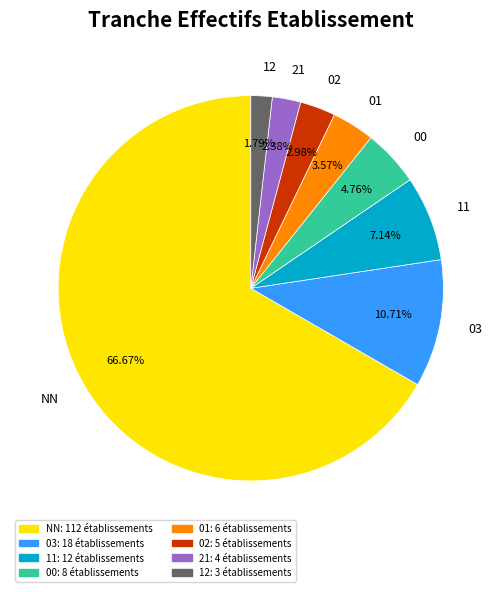

The 12 slice represents 2% of the pie. True or false?

True